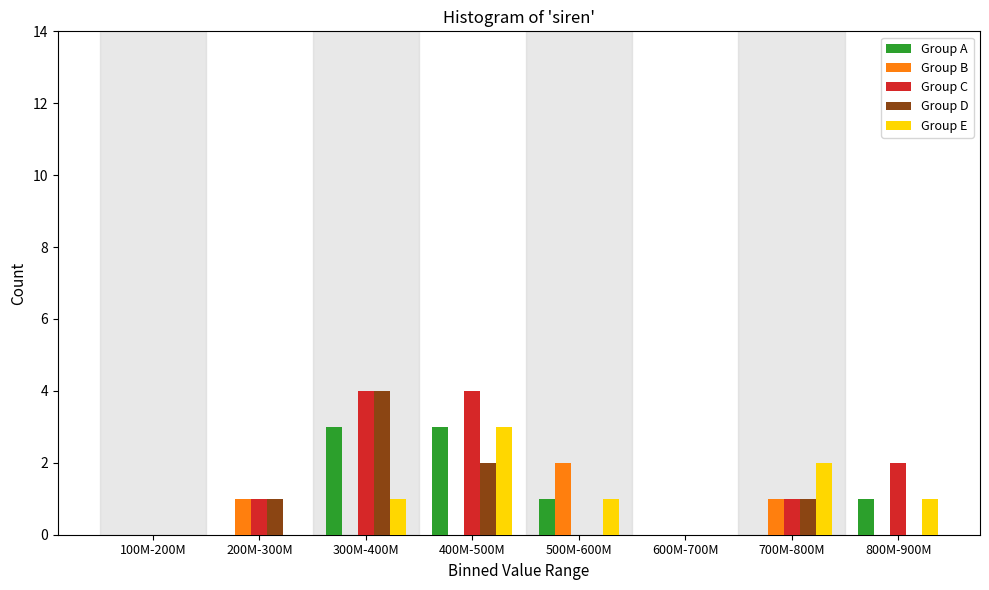

What is the maximum value shown in the chart?

4